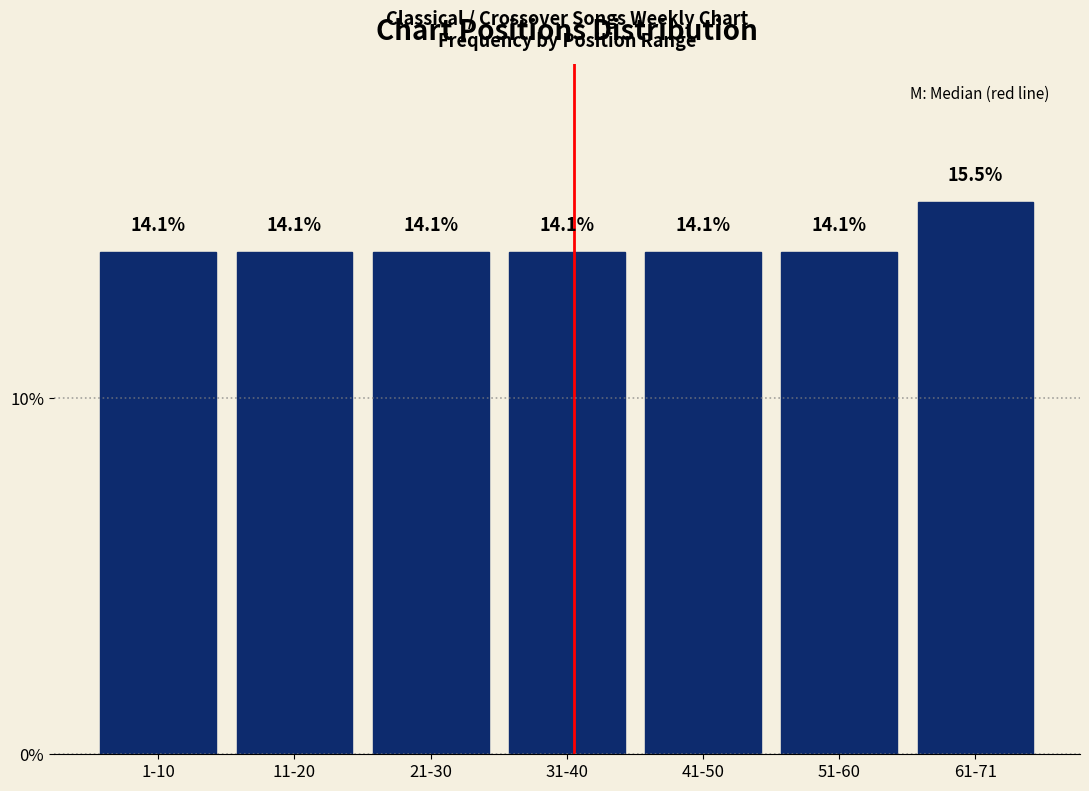

Reading left to right, extract all data points from this chart.

14.1	14.1	14.1	14.1	14.1	14.1	15.5